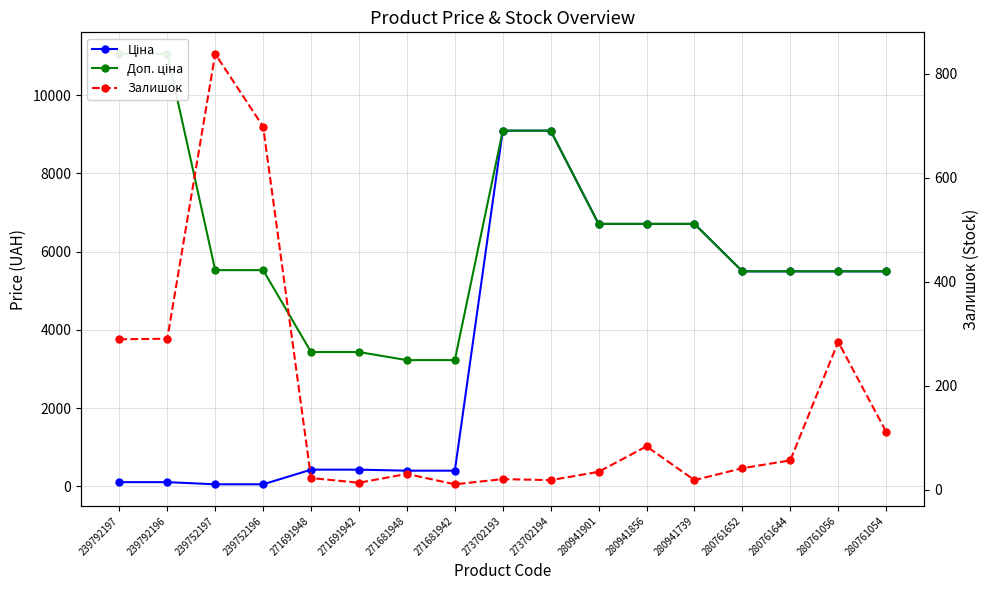

At how many categories does at least one series exceed 9375?

2